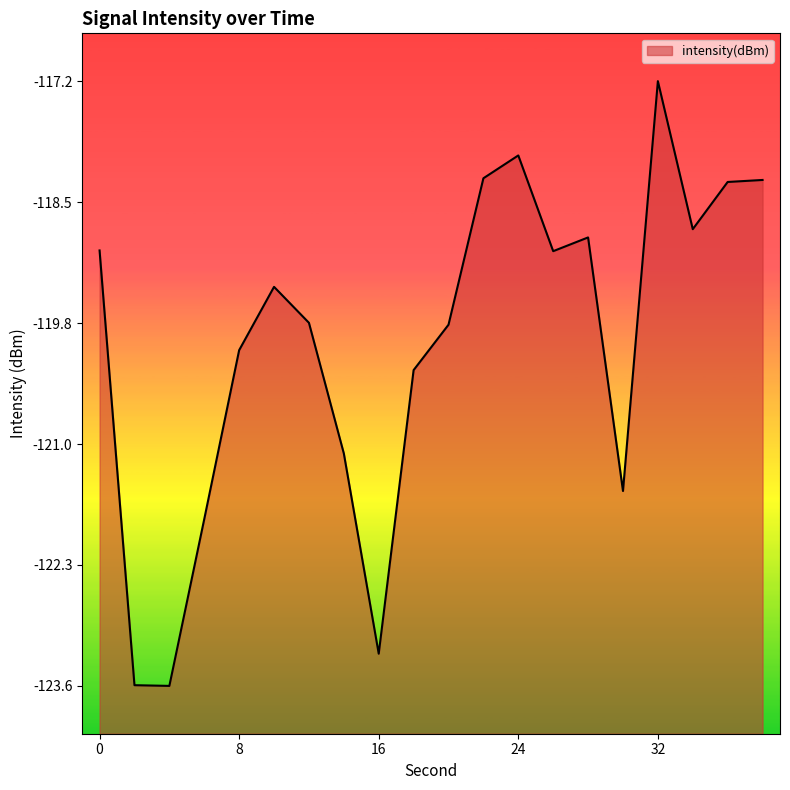

What is the difference between the maximum and minimum values?

6.3